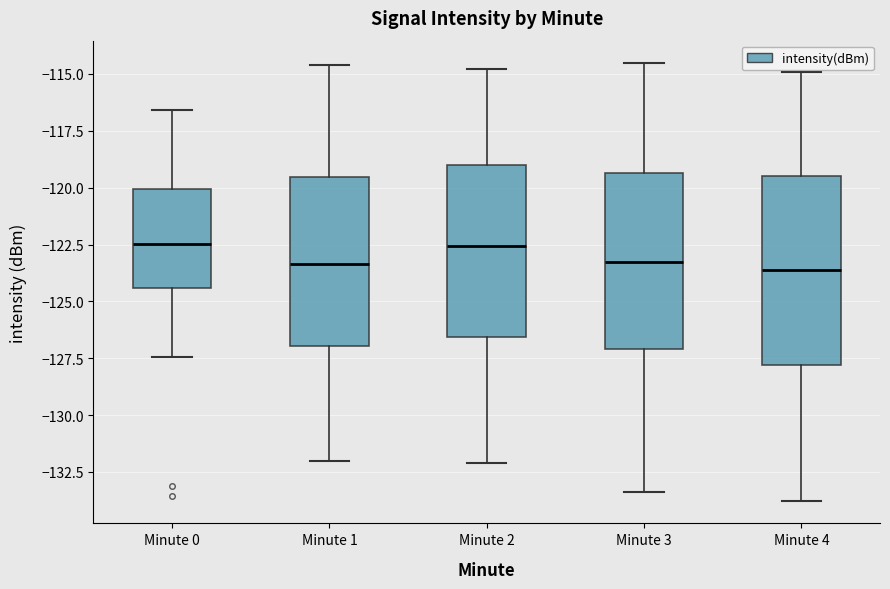

Reading left to right, transcribe this box plot: for each box, give where its median line is, the range the box spans, and where its two whiskers end, as read against the y-axis. The values are not printed on the chart, so give them approximately, as read against the axis.

Minute 0: median -122.5, box -124.5 to -120.0, whiskers -127.5 to -116.5
Minute 1: median -123.5, box -127.0 to -119.5, whiskers -132.0 to -114.5
Minute 2: median -122.5, box -126.5 to -119.0, whiskers -132.0 to -115.0
Minute 3: median -123.0, box -127.0 to -119.5, whiskers -133.5 to -114.5
Minute 4: median -123.5, box -128.0 to -119.5, whiskers -134.0 to -115.0